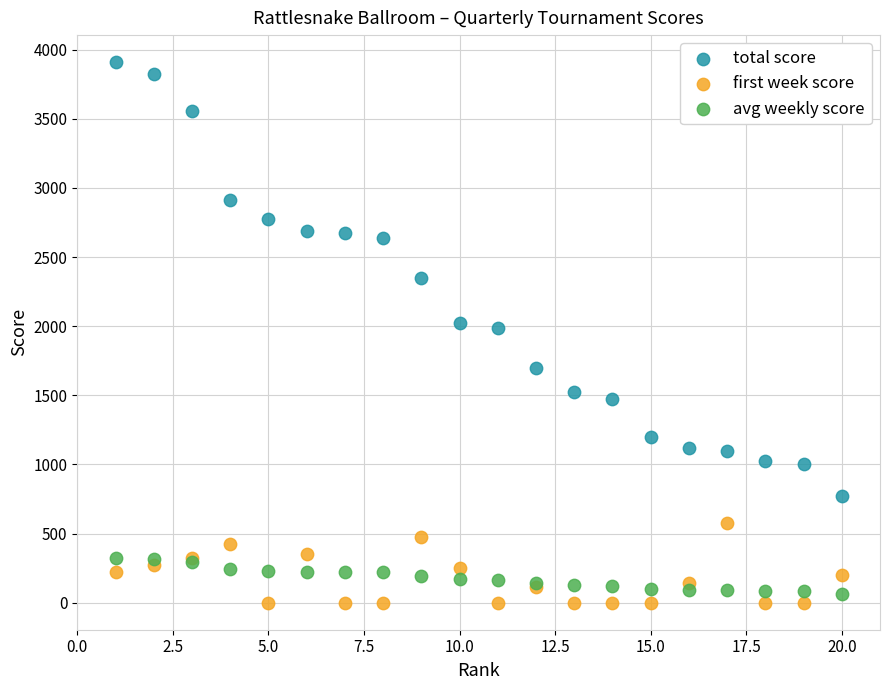

What are all the series names shown in the legend?

total score, first week score, avg weekly score